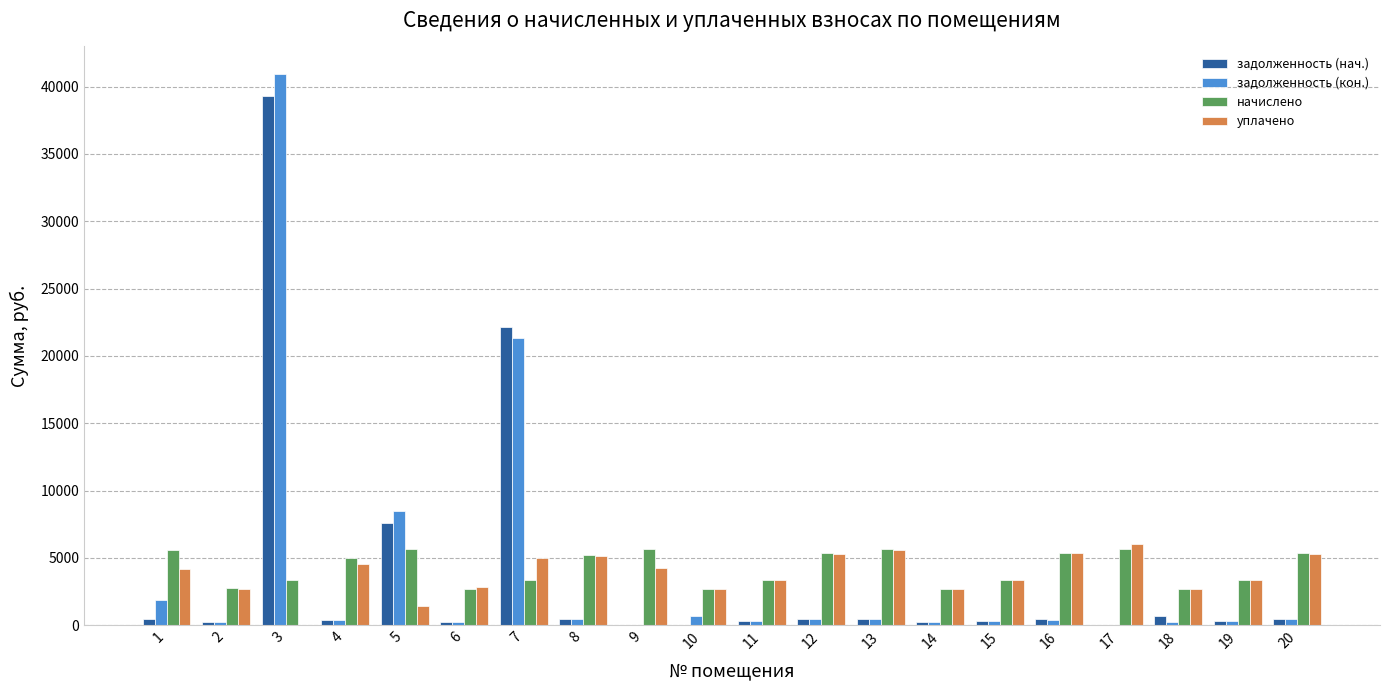

Which series changed the most between 3 and 16?

задолженность (кон.)